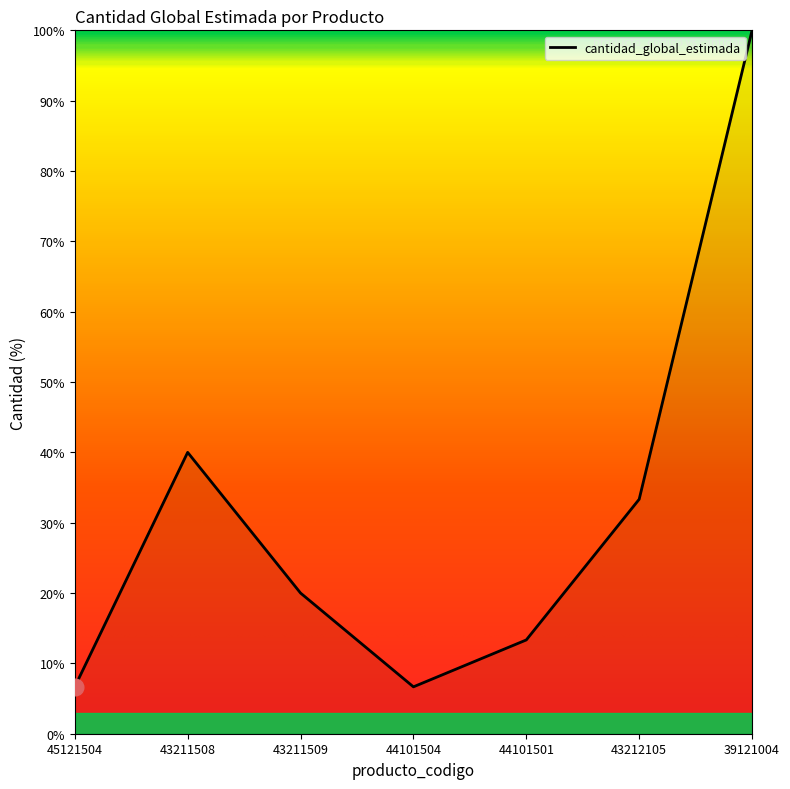

What is the minimum value shown in the chart?

6.7